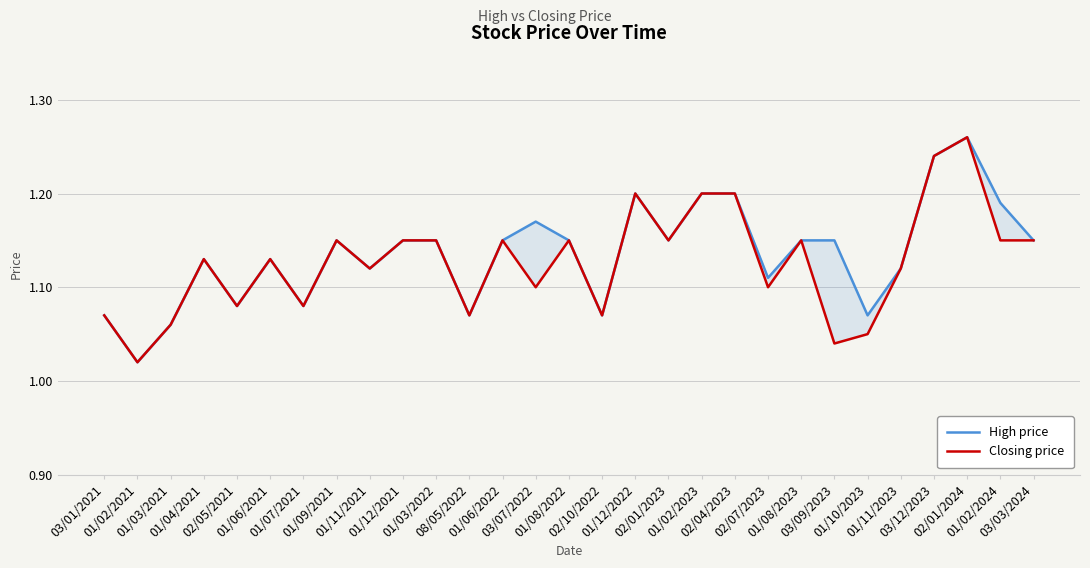

How many interior local peaks does the Closing price series have?

8